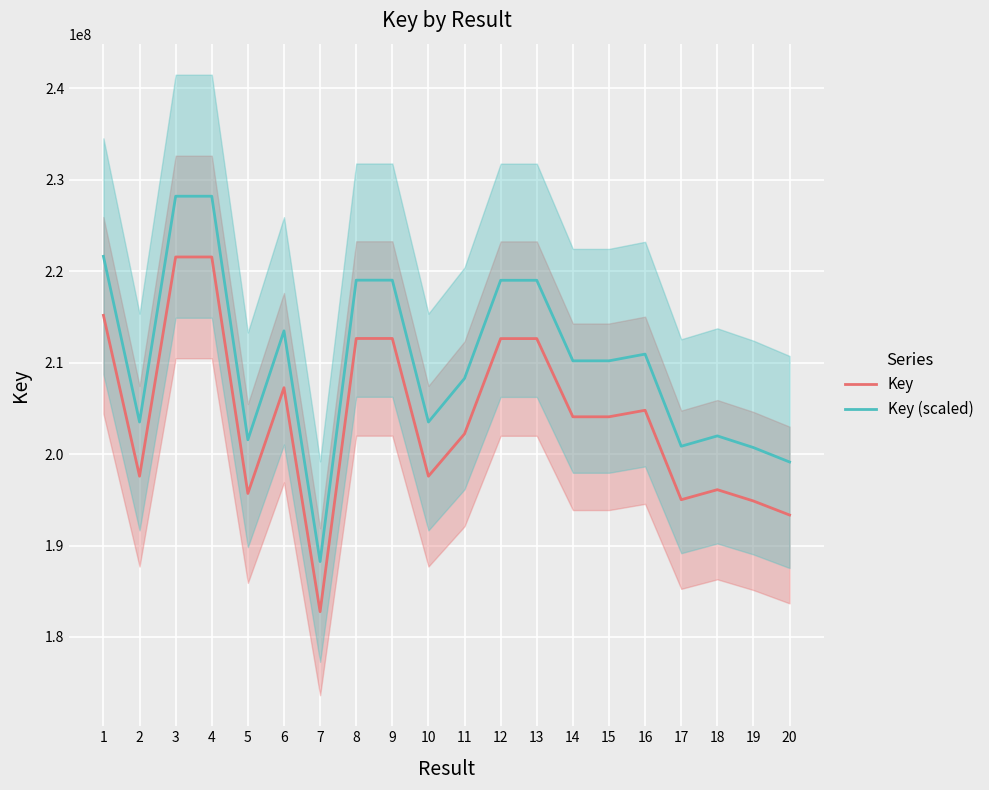

At which category does Key (scaled) reach its first local peak?

3